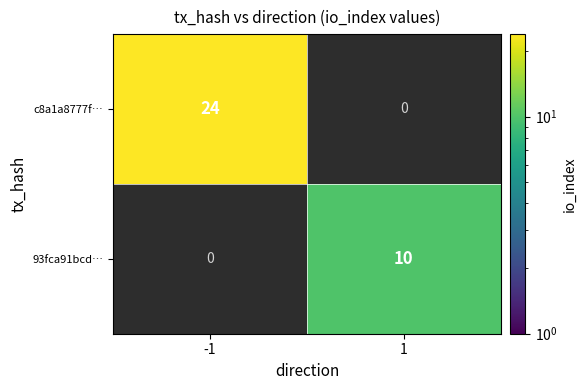

Is it true that c8a1a8777f… equals 16 at -1?

False